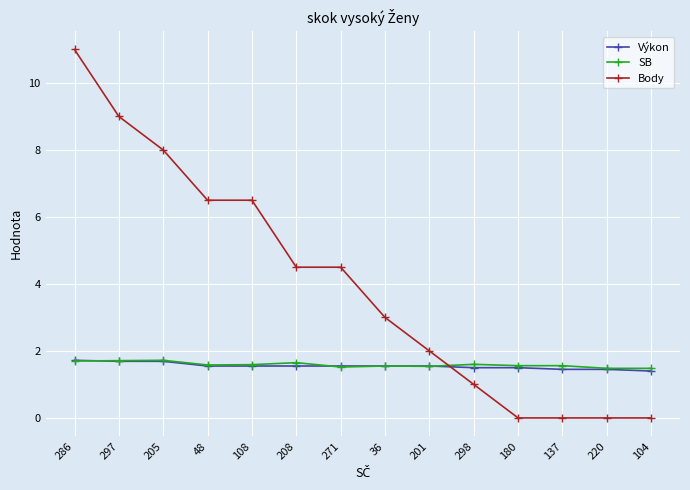

What is the spread (max minus min) of values at 180?

1.6